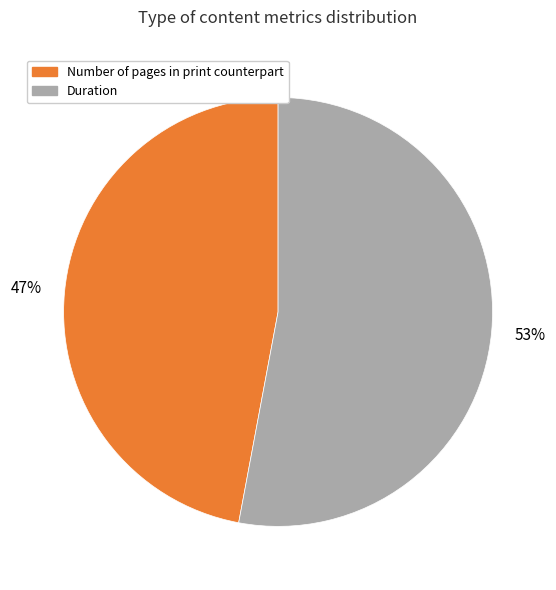

Count the number of slices in the pie.

2